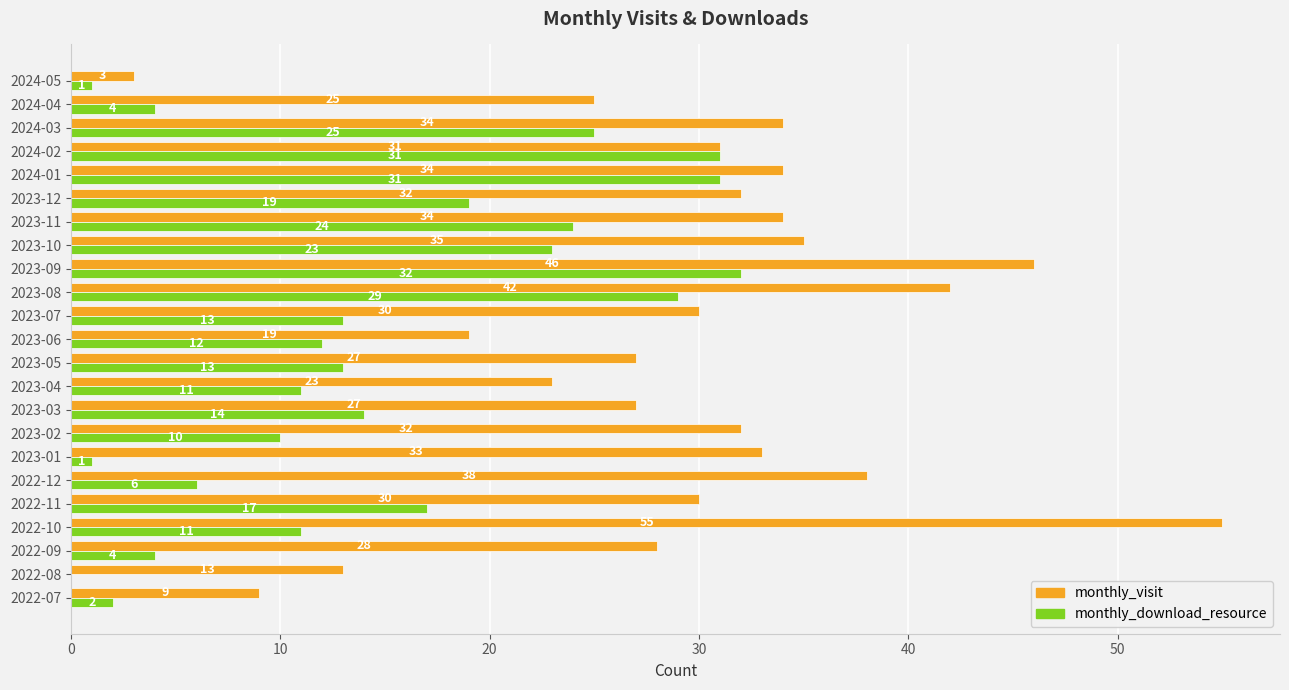

What is the highest value of the monthly_visit series?

55